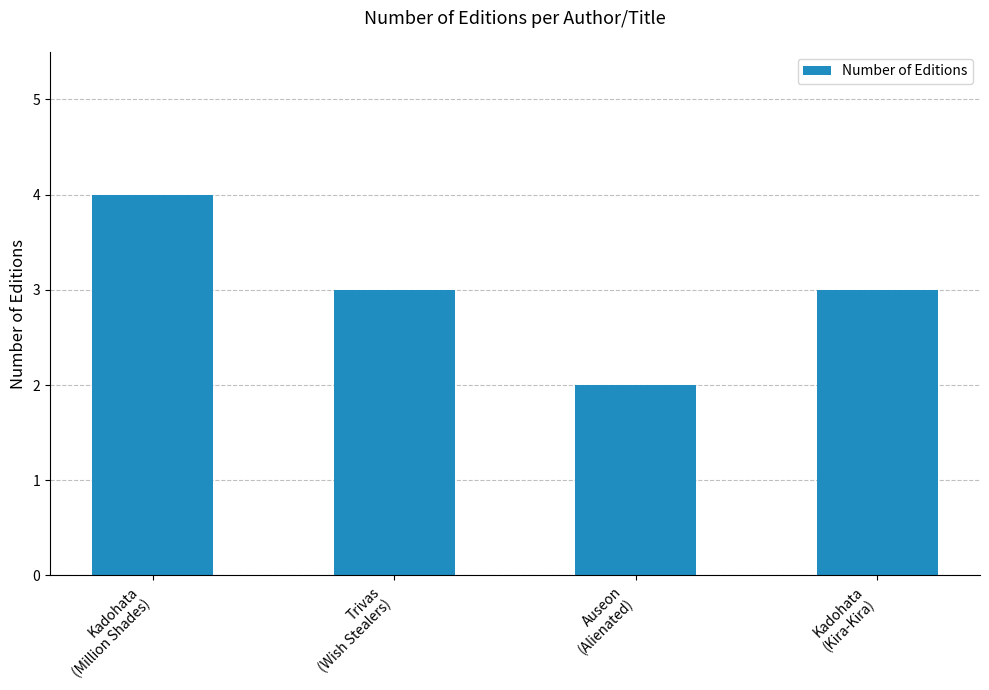

What is the ratio of the value at Trivas
(Wish Stealers) to the value at Kadohata
(Kira-Kira)?

1.0